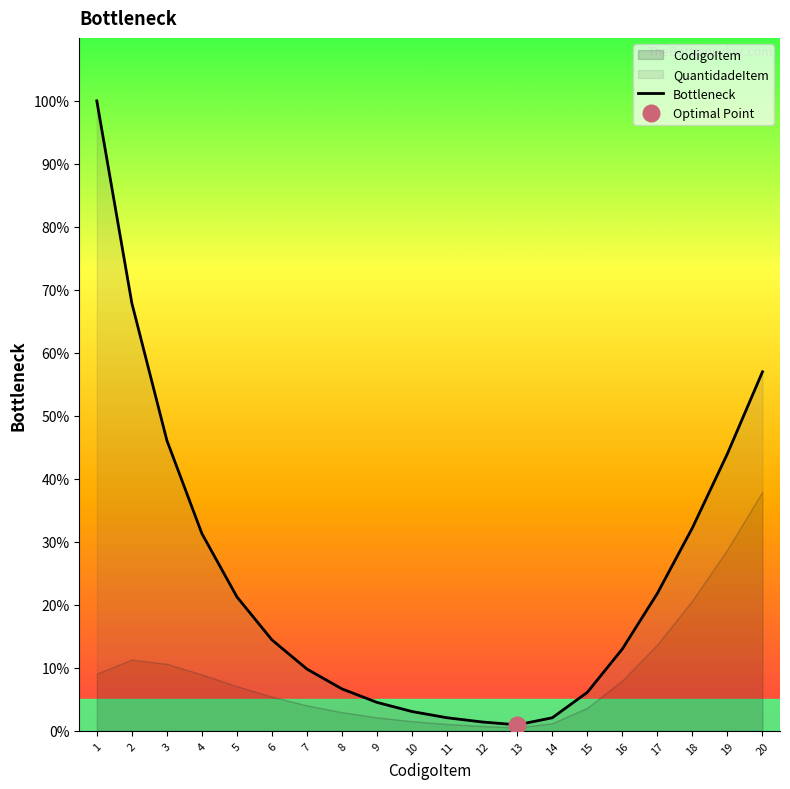

Is it true that the value at 11 is 1.4?

False